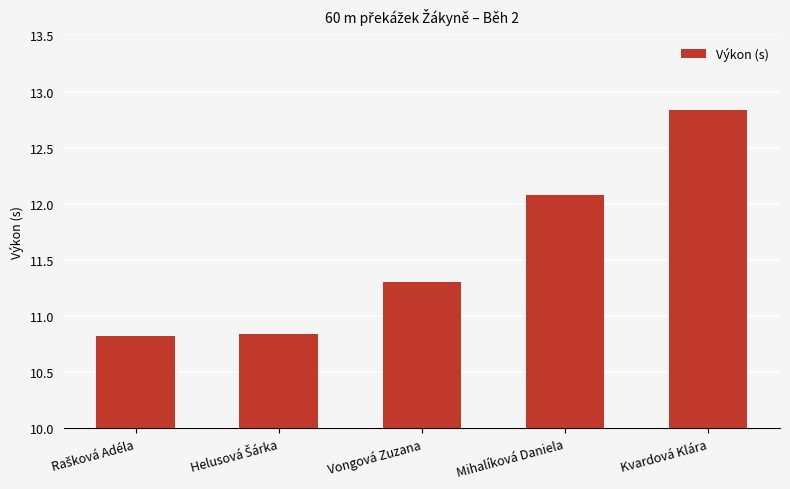

What is the sum of all values?

57.9